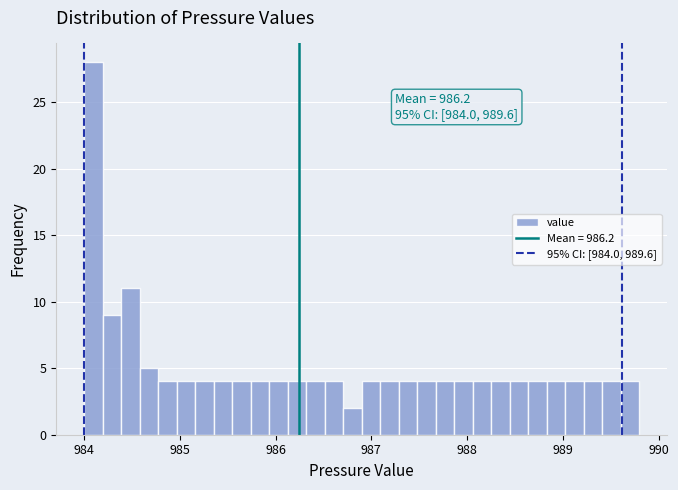

Read against the x-axis, roughly where is the centre of the tallest bar?

984.1